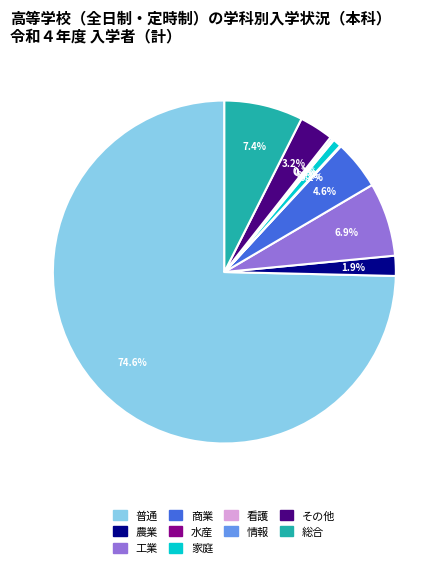

The 家庭 slice represents 1% of the pie. True or false?

True